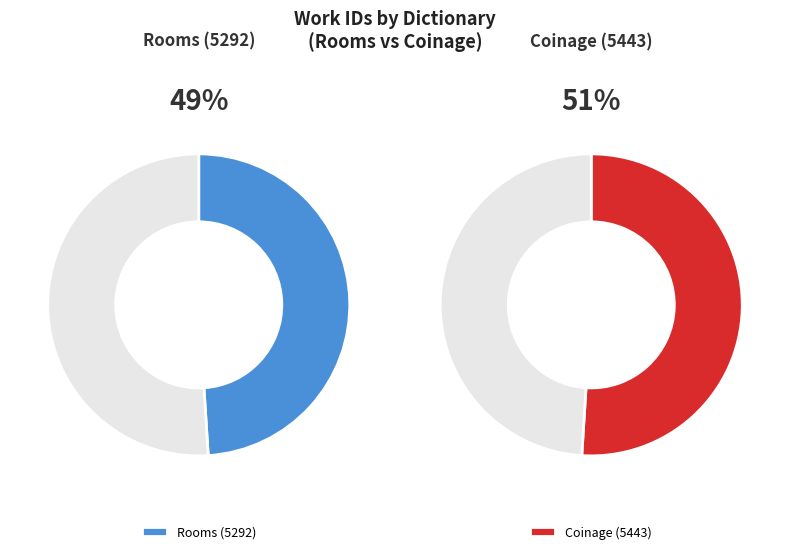

Which category has the smallest portion of the pie?

Rooms (5292)